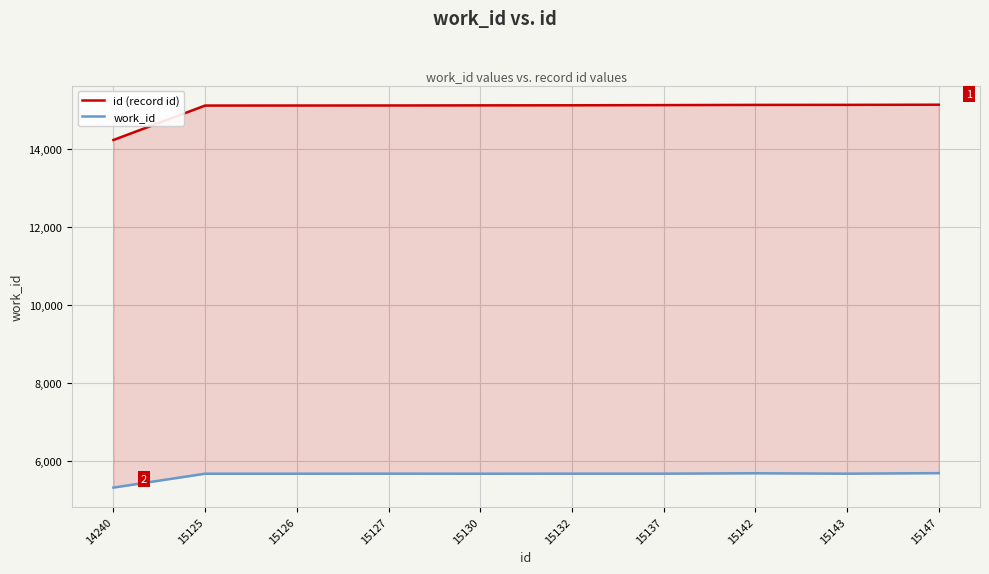

Which label corresponds to the smallest value in the chart?

14240